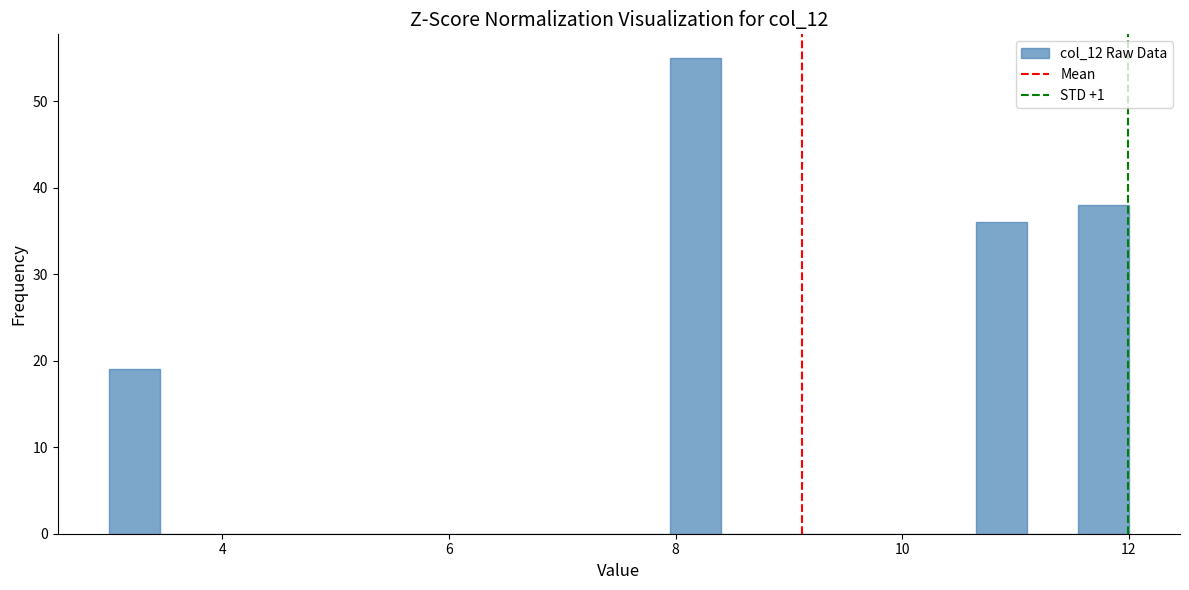

Read against the x-axis, roughly where is the centre of the tallest bar?

8.2